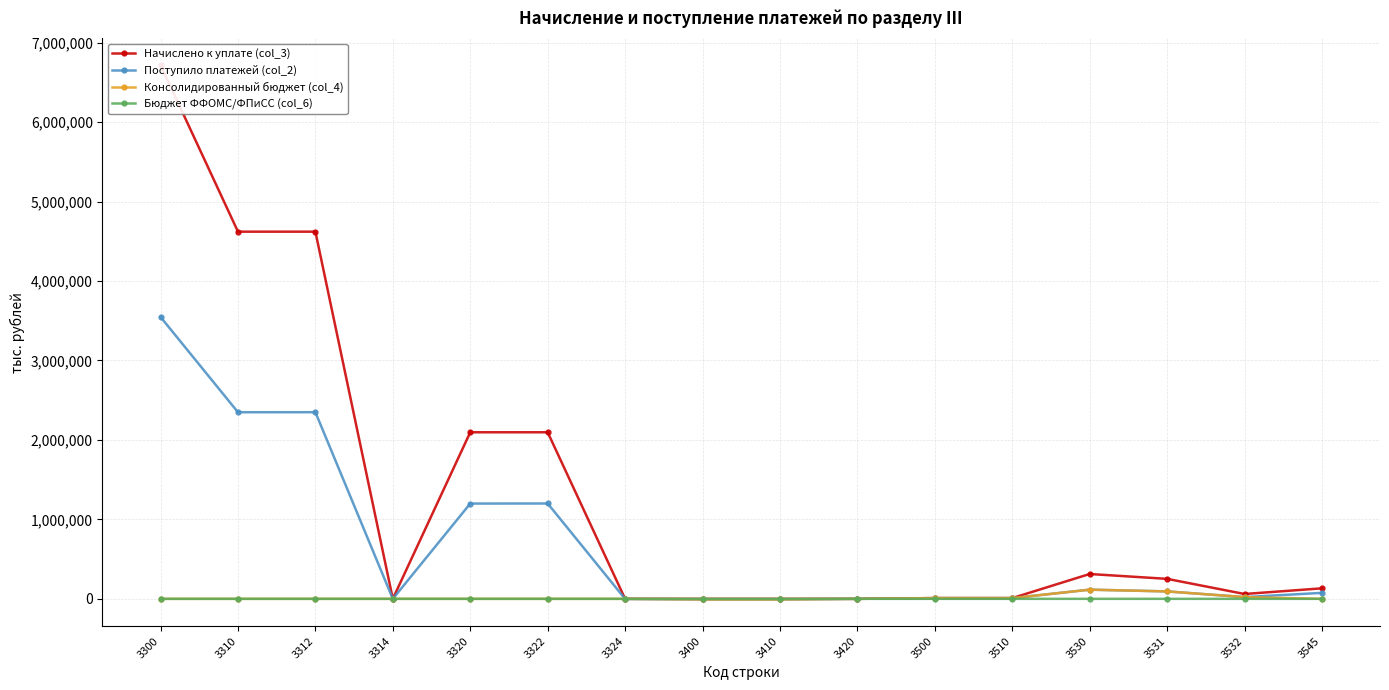

Between which two adjacent categories do Бюджет ФФОМС/ФПиСС (col_6) and Консолидированный бюджет (col_4) first intersect?

3324 and 3400